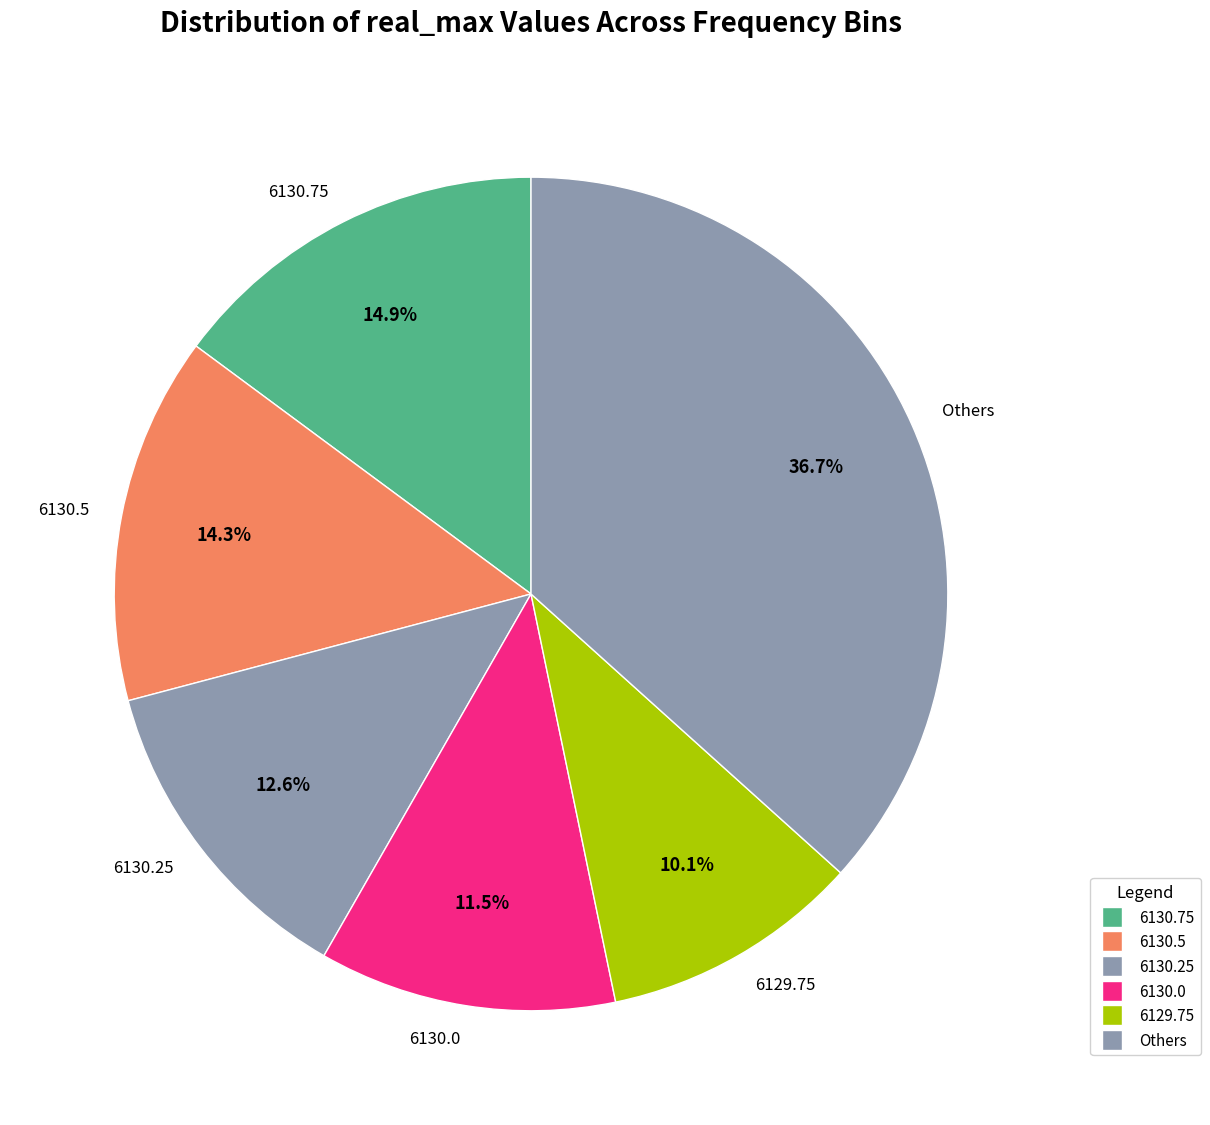

Count the number of slices in the pie.

6